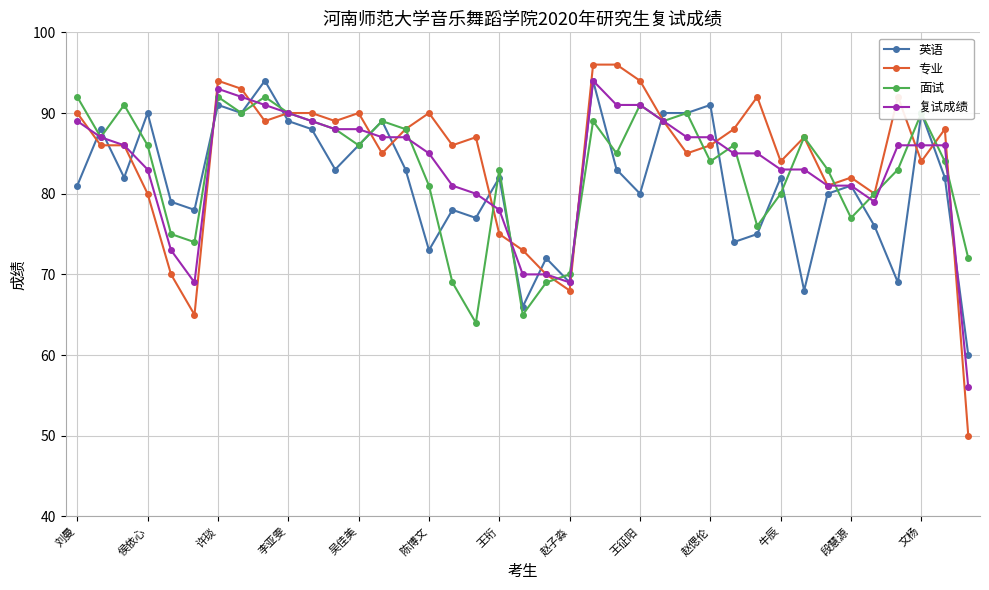

Reading left to right, list all the values displayed in this chart.

英语: 81	88	82	90	79	78	91	90	94	89	88	83	86	89	83	73	78	77	82	66	72	69	94	83	80	90	90	91	74	75	82	68	80	81	76	69	90	82	60
专业: 90	86	86	80	70	65	94	93	89	90	90	89	90	85	88	90	86	87	75	73	70	68	96	96	94	89	85	86	88	92	84	87	81	82	80	92	84	88	50
面试: 92	87	91	86	75	74	92	90	92	90	89	88	86	89	88	81	69	64	83	65	69	70	89	85	91	89	90	84	86	76	80	87	83	77	80	83	90	84	72
复试成绩: 89	87	86	83	73	69	93	92	91	90	89	88	88	87	87	85	81	80	78	70	70	69	94	91	91	89	87	87	85	85	83	83	81	81	79	86	86	86	56